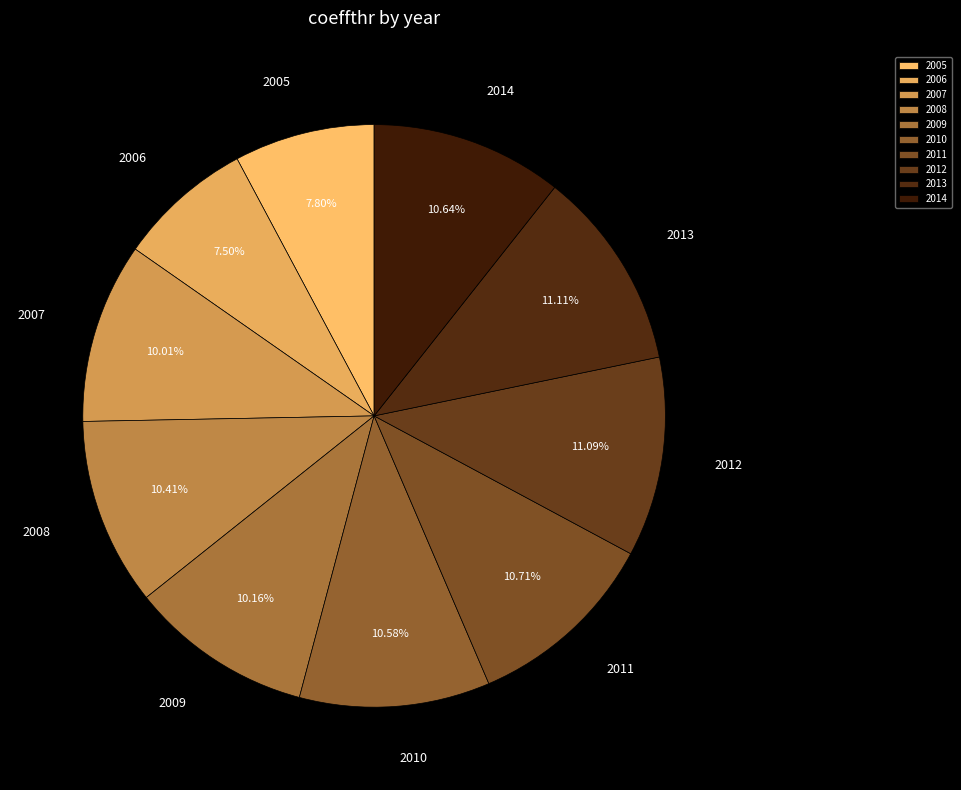

To the nearest percent, what percentage of the pie is 2008?

10%